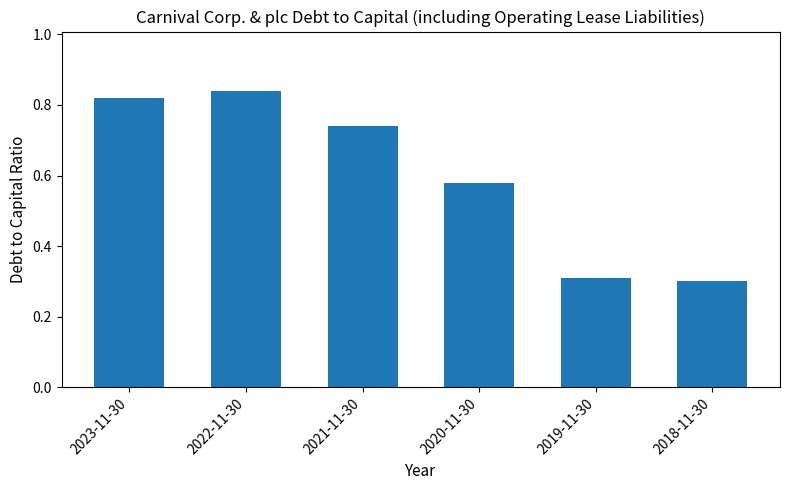

The value at 2021-11-30 is 1.1. True or false?

False